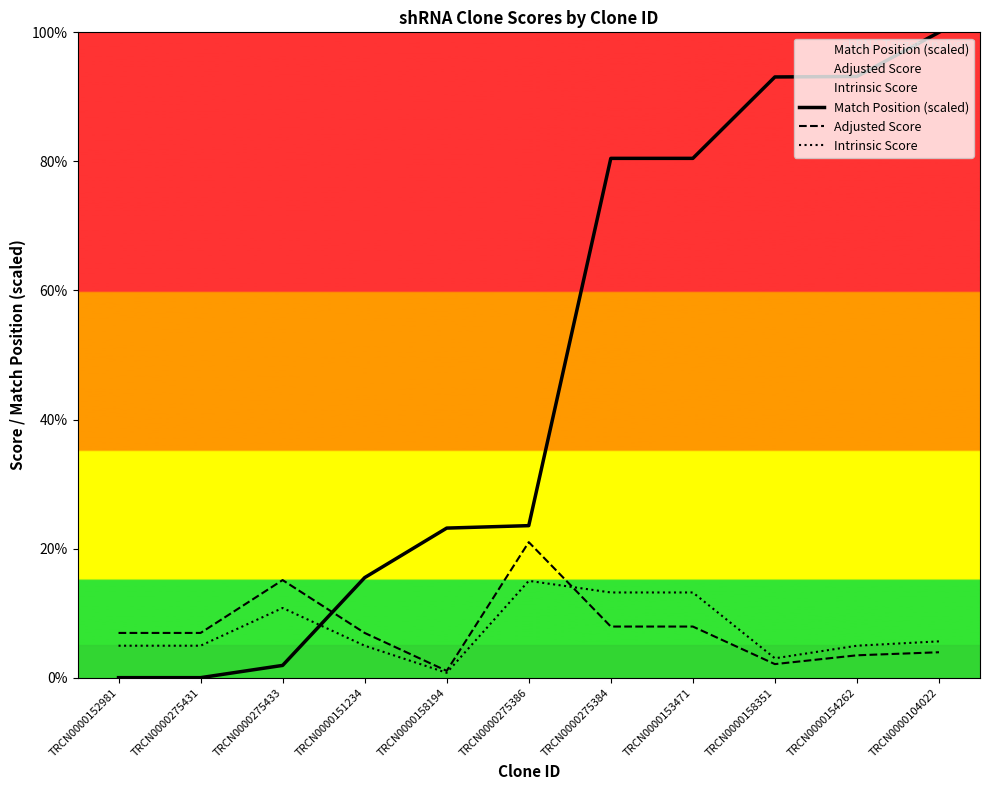

What is the label of the 10th point from the left?

TRCN0000154262